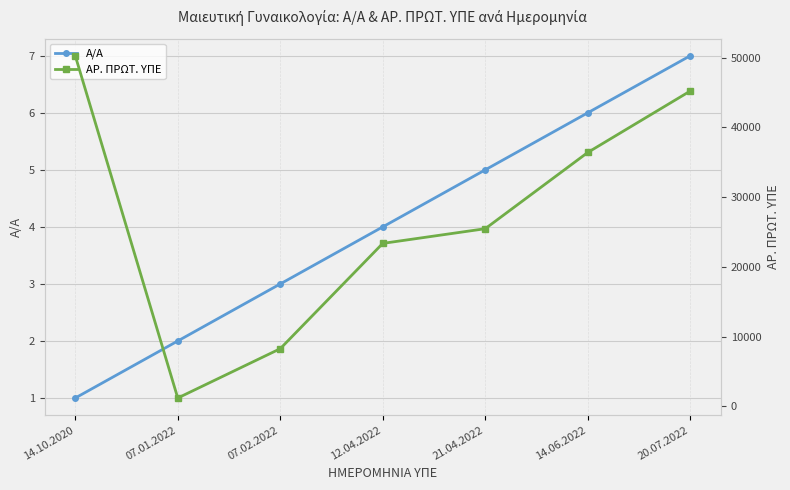

What is the lowest value of the Α/Α series?

1